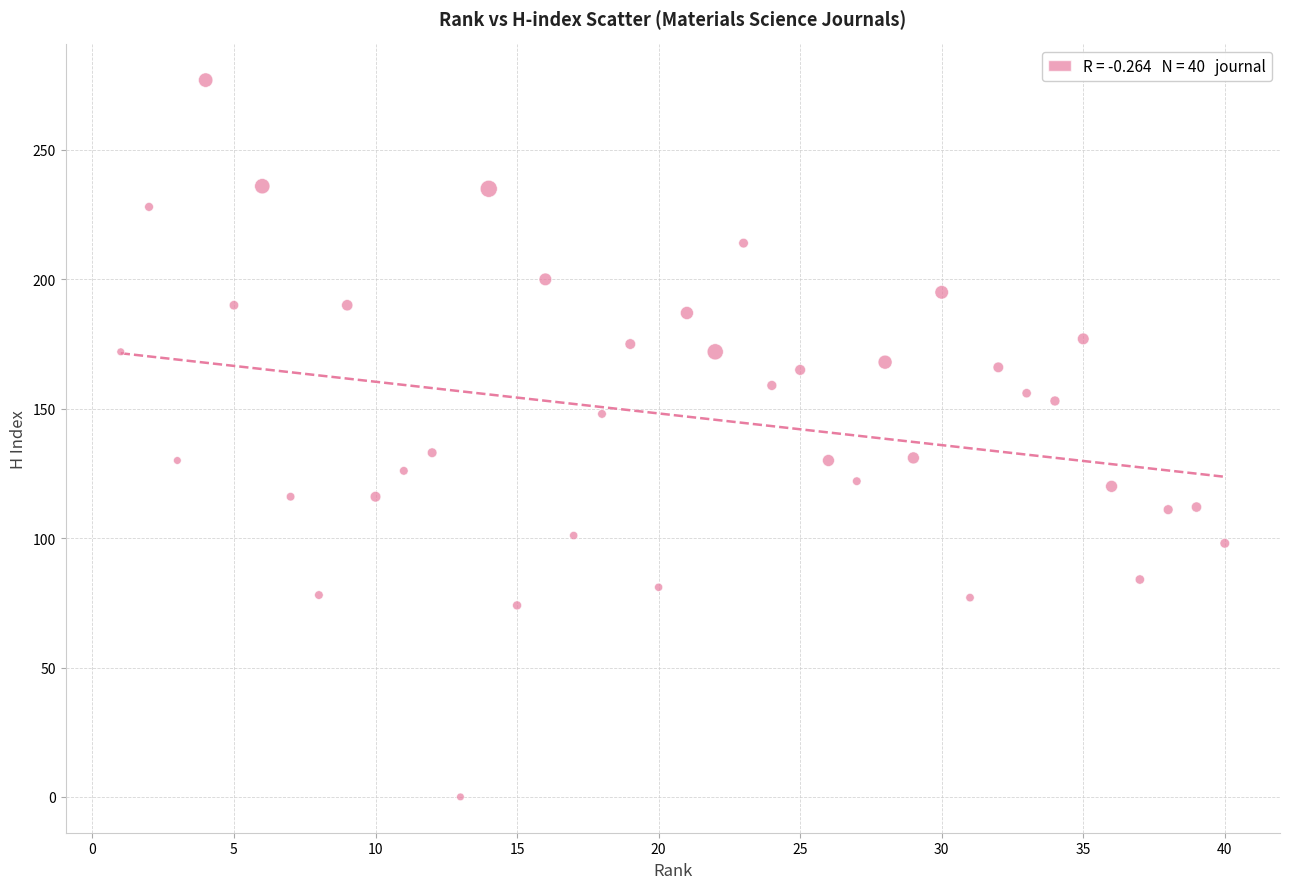

What is the range of Y values (max minus min)?

277